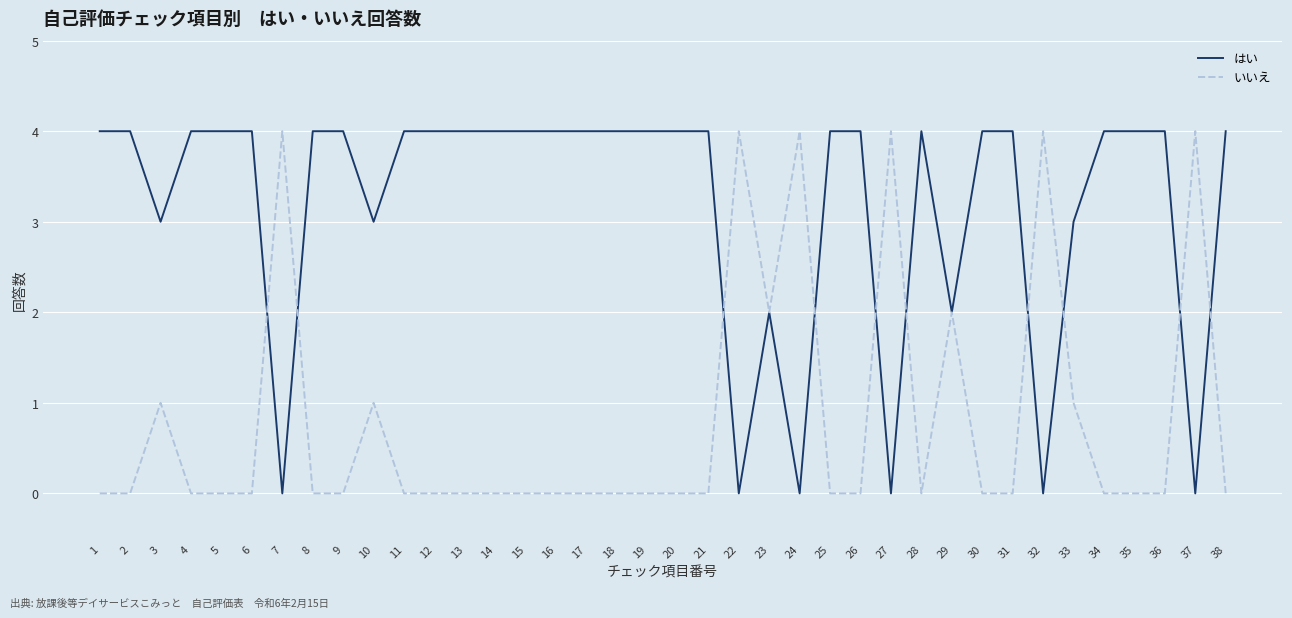

Reading left to right, extract all data points from this chart.

はい: 1=4	2=4	3=3	4=4	5=4	6=4	7=0	8=4	9=4	10=3	11=4	12=4	13=4	14=4	15=4	16=4	17=4	18=4	19=4	20=4	21=4	22=0	23=2	24=0	25=4	26=4	27=0	28=4	29=2	30=4	31=4	32=0	33=3	34=4	35=4	36=4	37=0	38=4
いいえ: 1=0	2=0	3=1	4=0	5=0	6=0	7=4	8=0	9=0	10=1	11=0	12=0	13=0	14=0	15=0	16=0	17=0	18=0	19=0	20=0	21=0	22=4	23=2	24=4	25=0	26=0	27=4	28=0	29=2	30=0	31=0	32=4	33=1	34=0	35=0	36=0	37=4	38=0